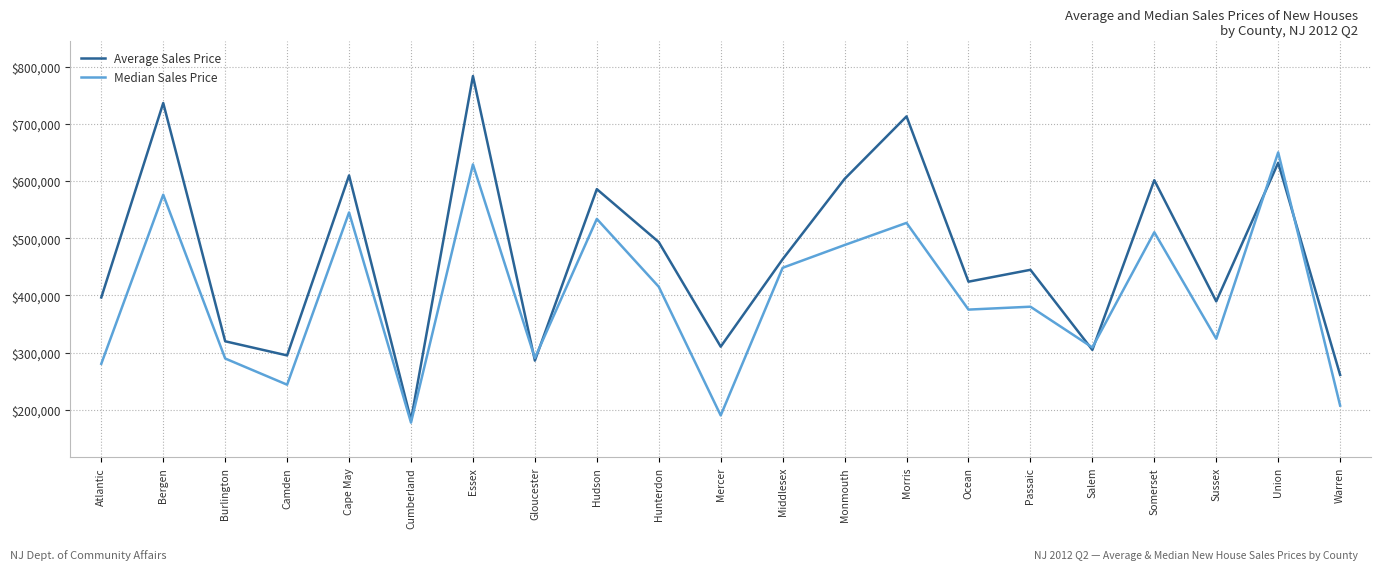

The Average Sales Price series shows 737089.8 at Passaic. True or false?

False